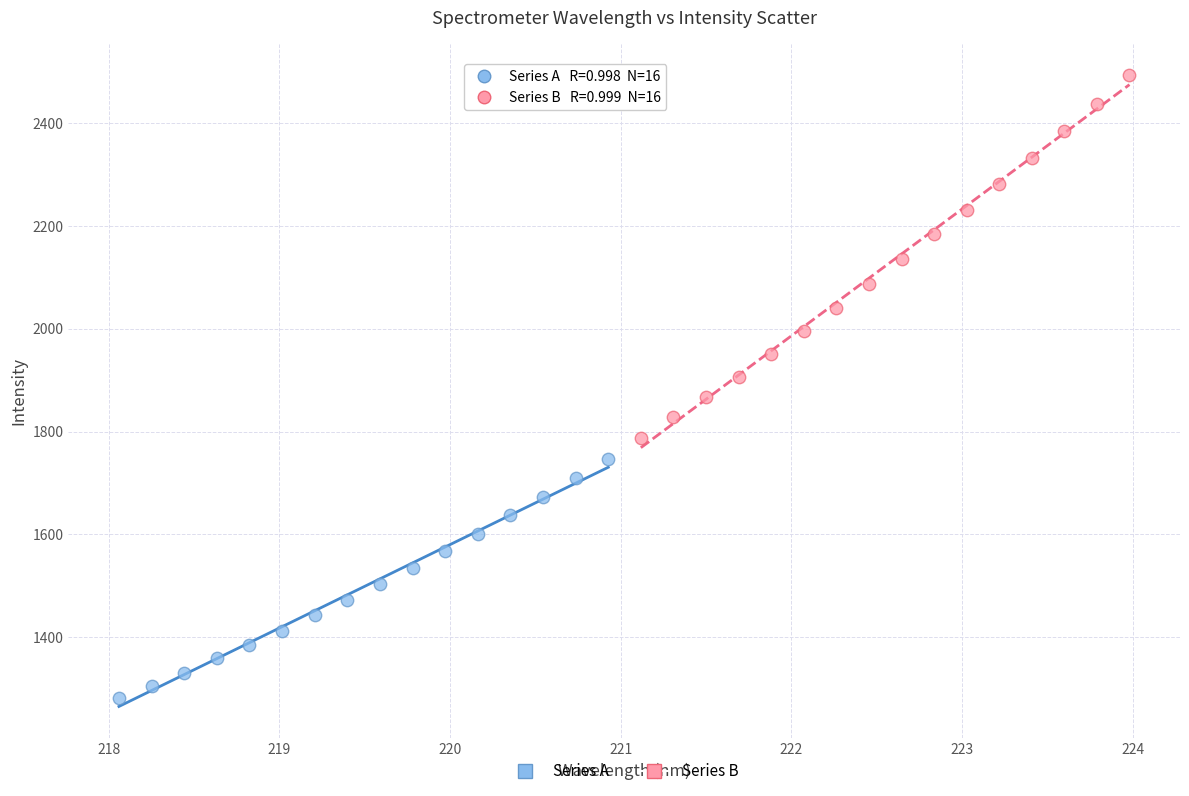

Which series has the largest Y range (max minus min)?

Series B